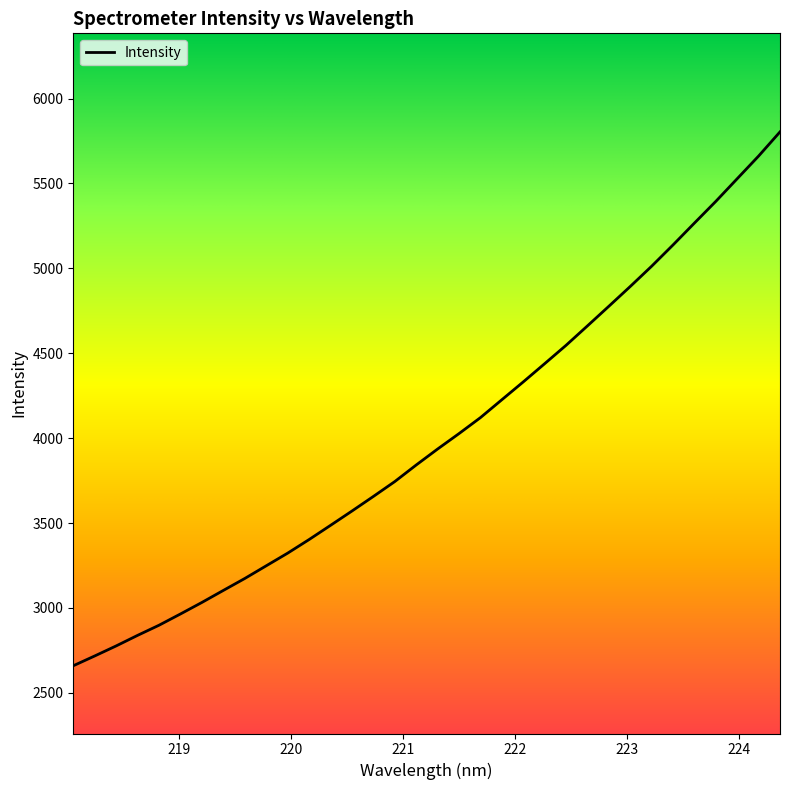

Count the number of values greater than 3936.

17